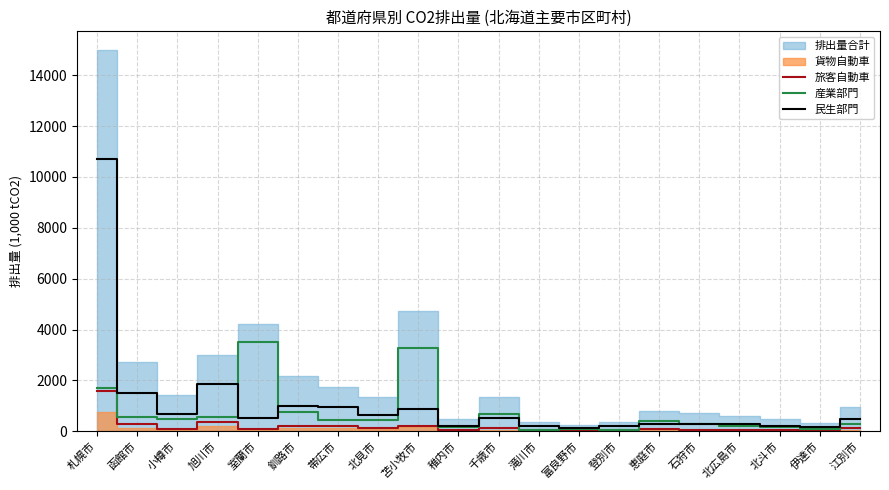

The value of 旅客自動車 at 伊達市 is 37.6. True or false?

True